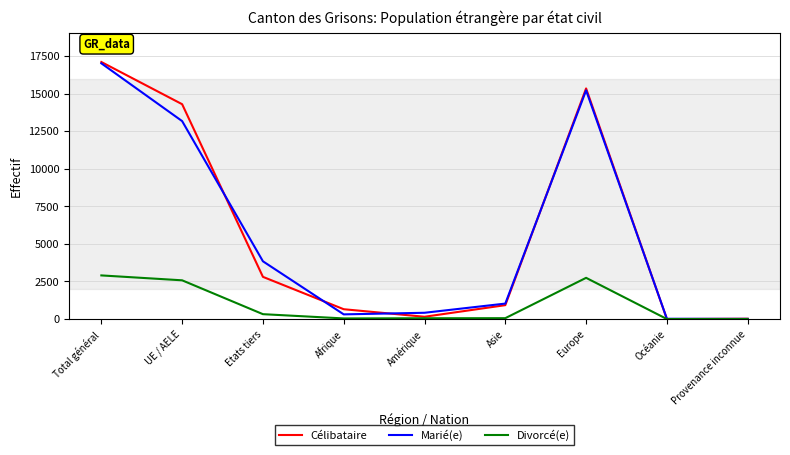

What is the maximum value shown in the chart?

17099